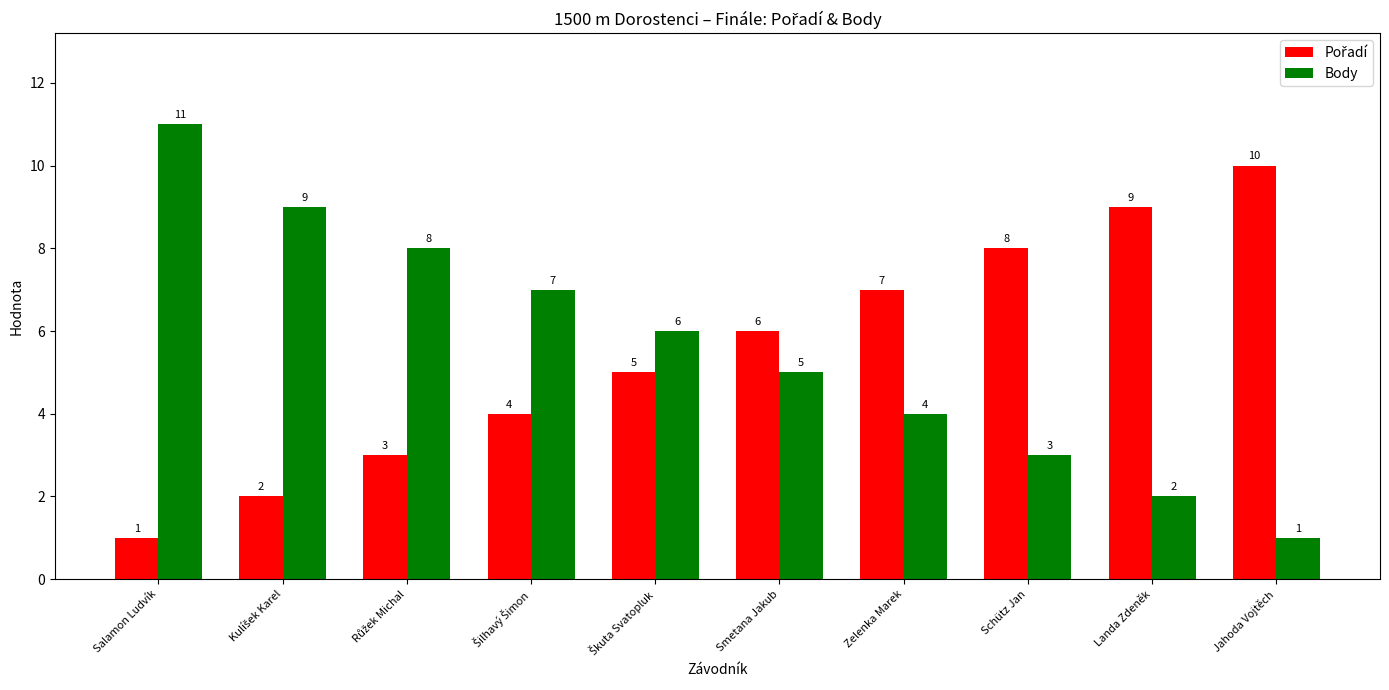

Which series has the largest range (max minus min)?

Body